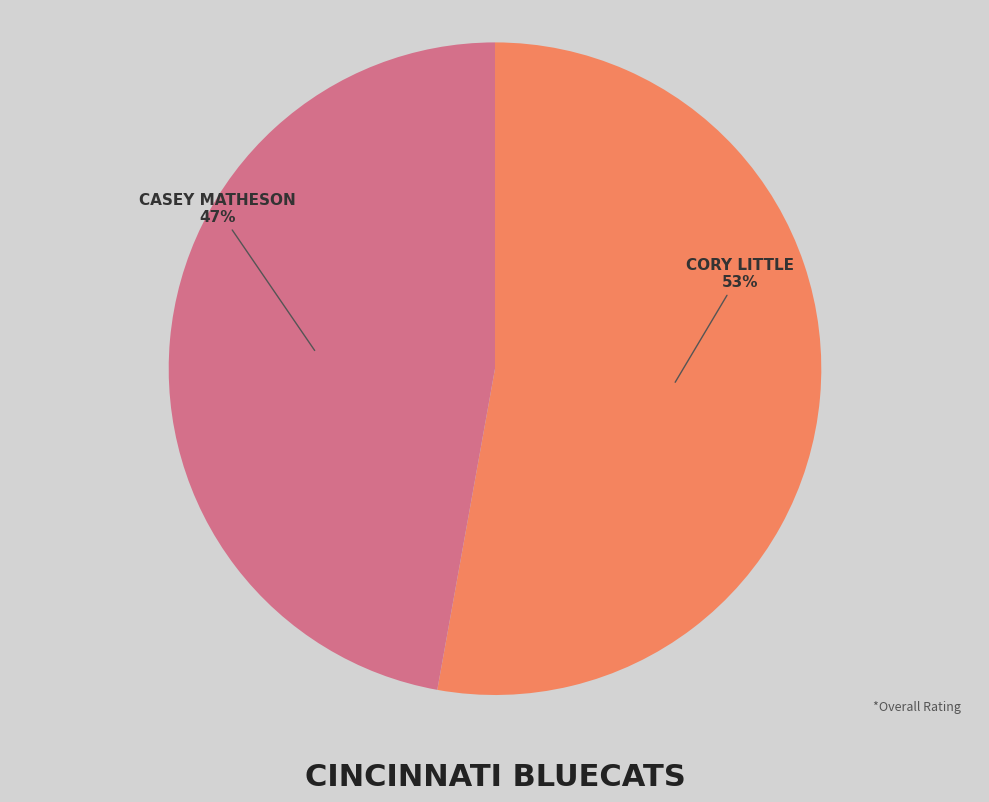

Is there a majority slice in this chart?

Yes